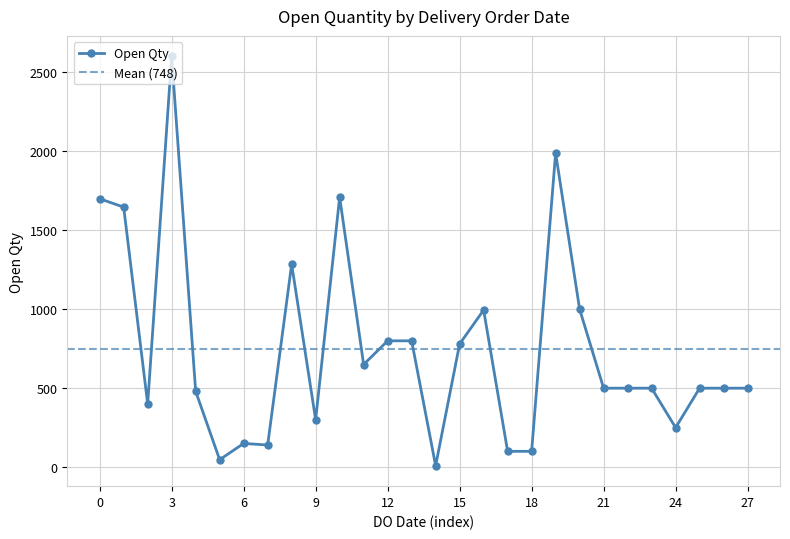

How many points are lower than both their immediate neighbors (excluding endpoints)?

7